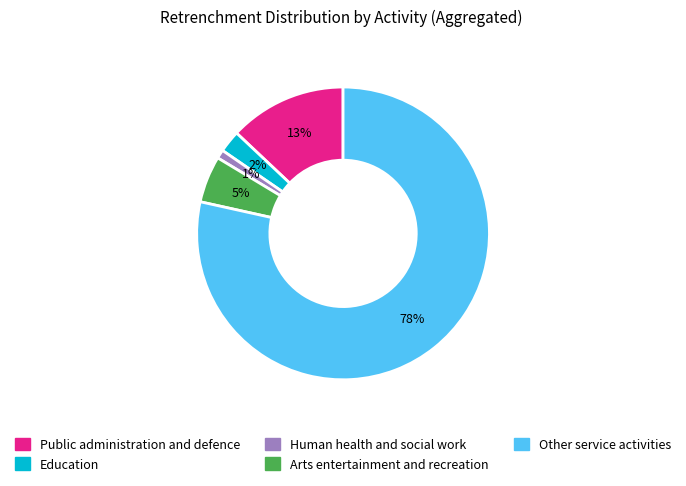

To the nearest percent, what is the average slice percentage?

20%